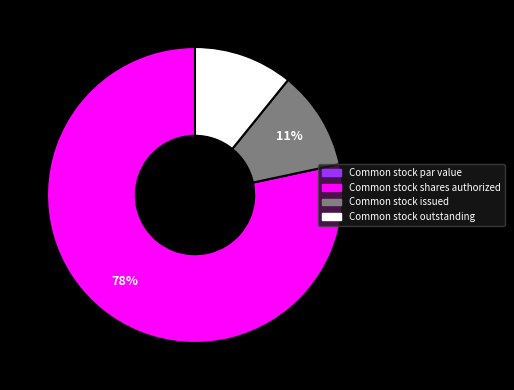

The Common stock outstanding slice represents 11% of the pie. True or false?

True